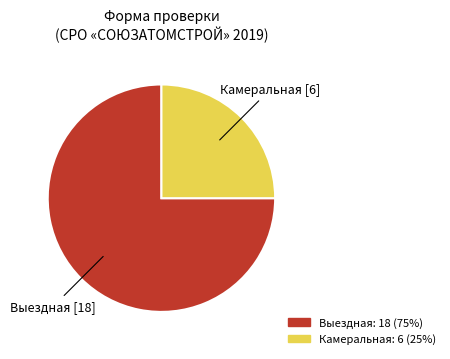

How many segments does this pie chart have?

2